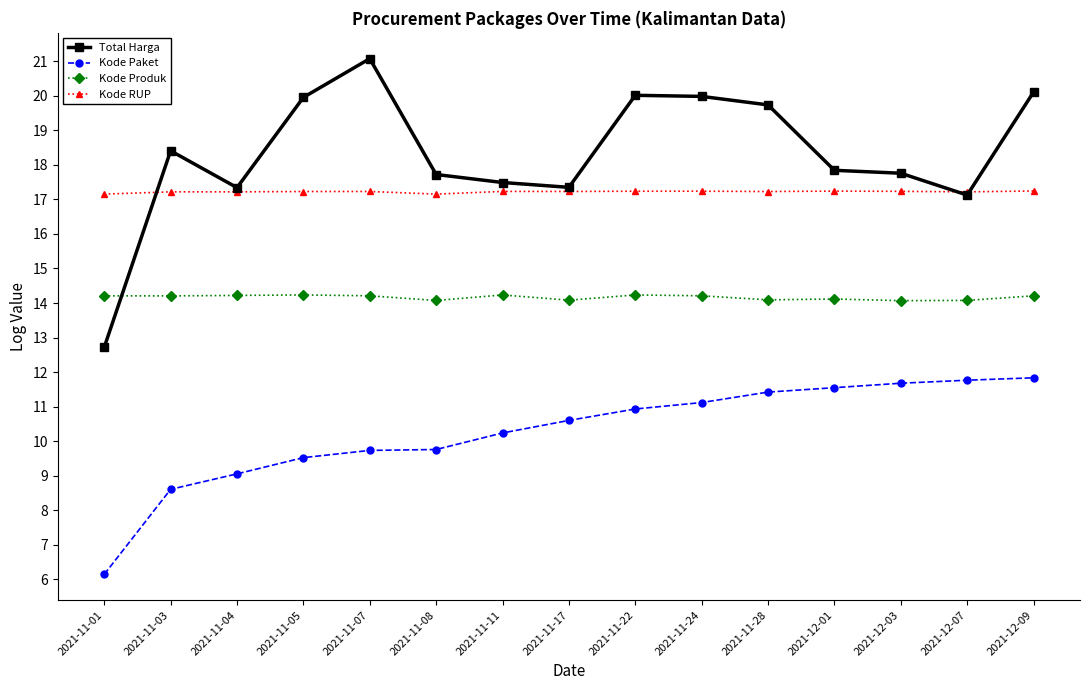

What is the difference between the highest and lowest values at 2021-11-11?

7.3